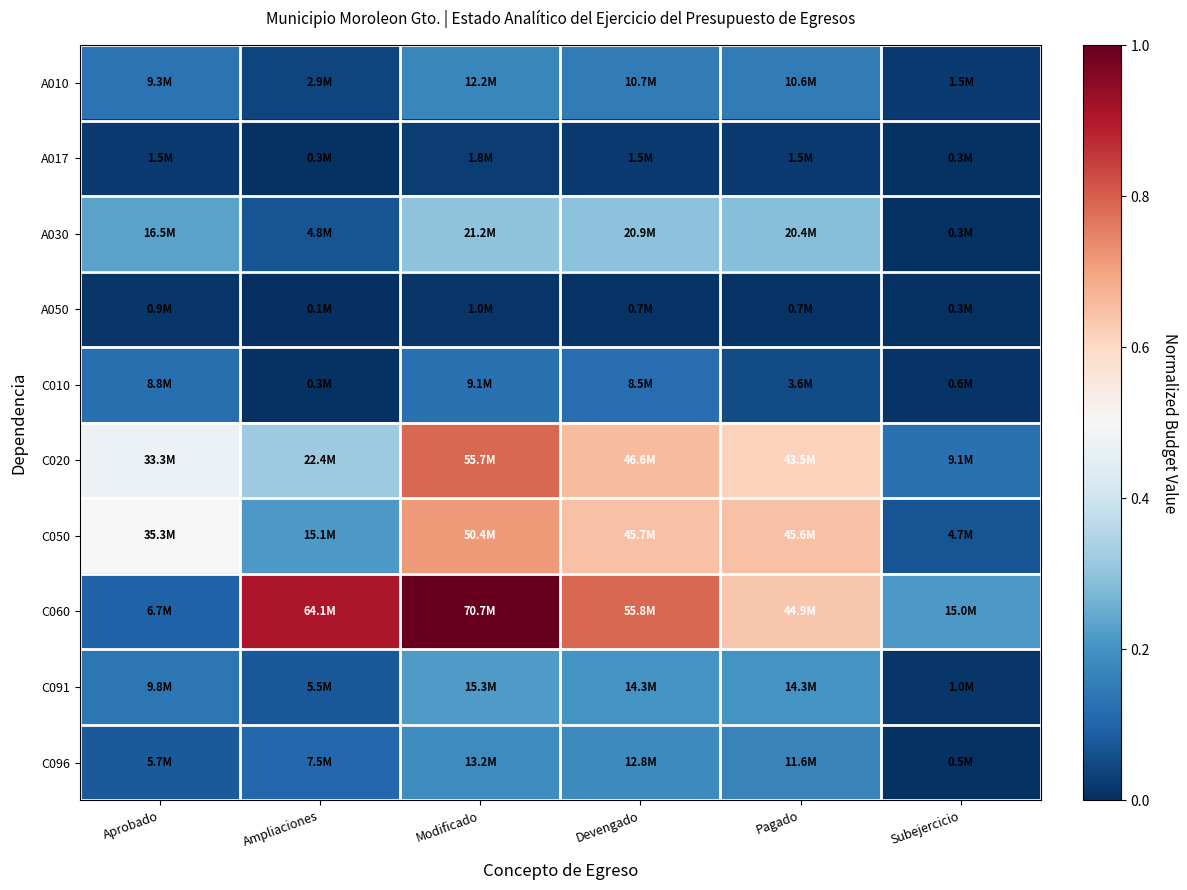

What is the greatest value displayed?

1.0